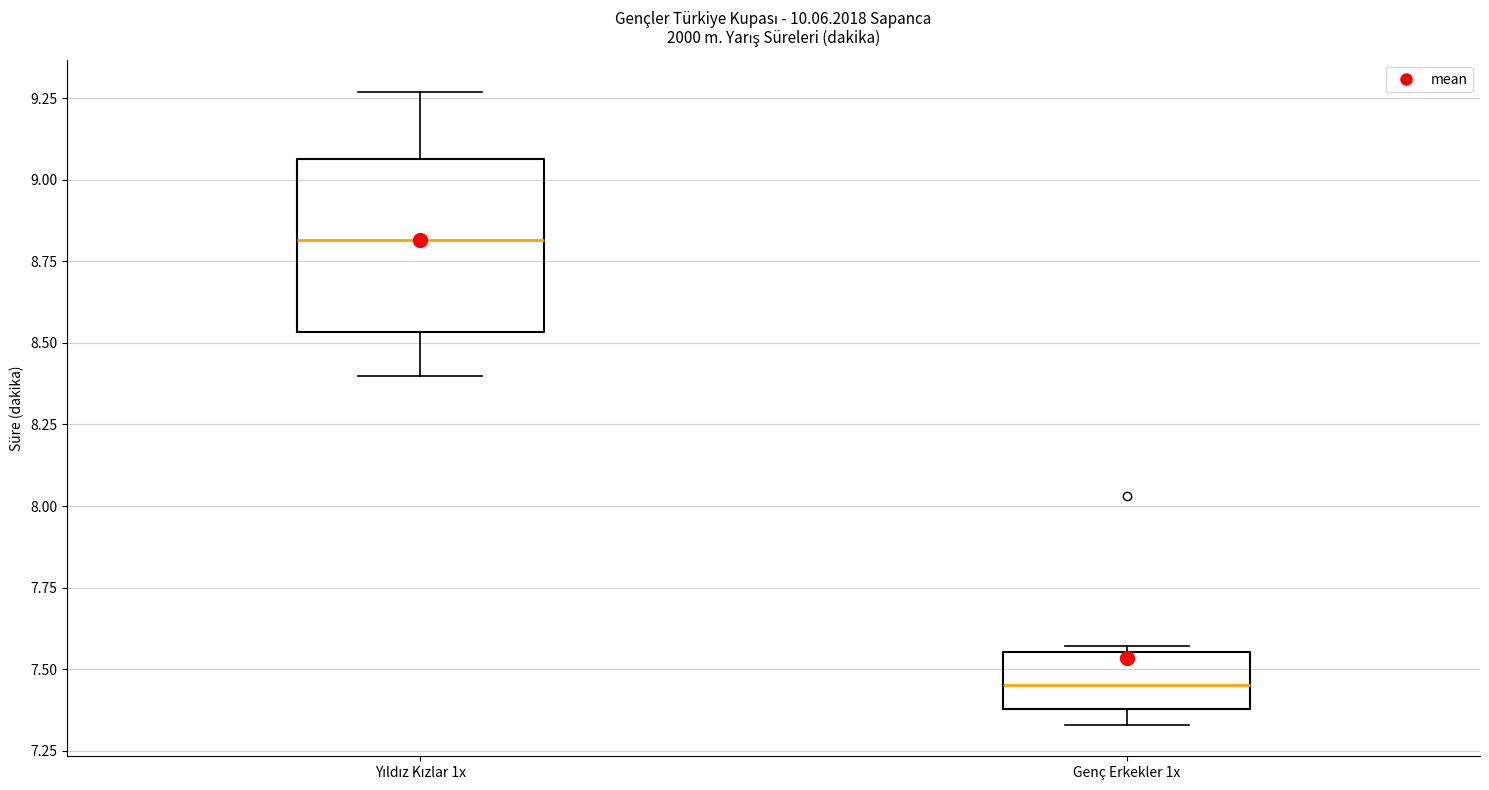

Where does the median line of the box for Genç Erkekler 1x sit on the y-axis? The values are not printed on the chart, so give them approximately, as read against the axis.

7.45